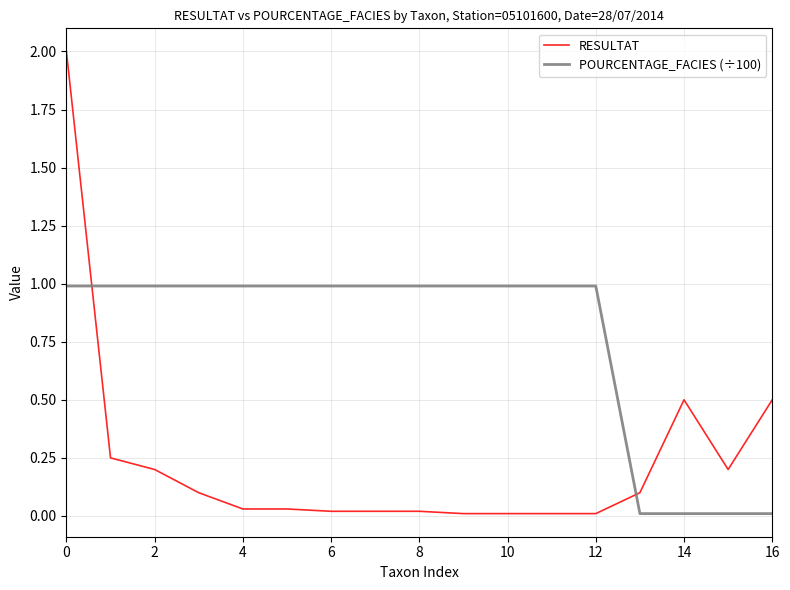

What is the maximum value shown in the chart?

2.0